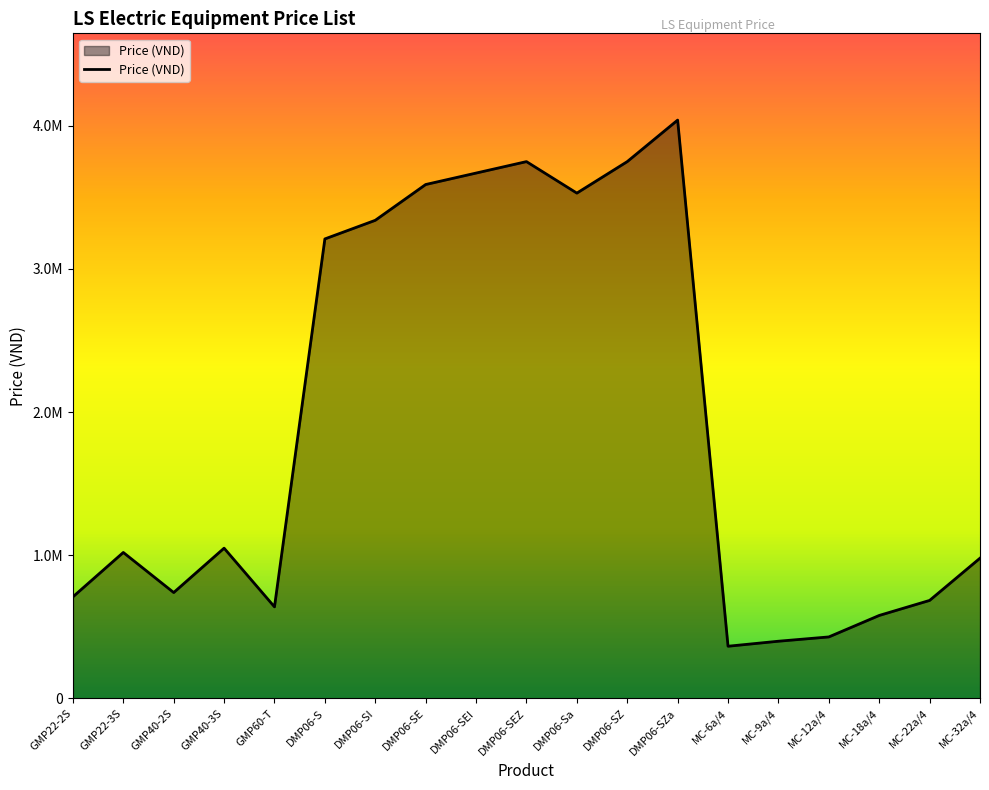

Reading right to left, what are all the values shown in this chart?

MC-32a/4=980000	MC-22a/4=685000	MC-18a/4=580000	MC-12a/4=430000	MC-9a/4=400000	MC-6a/4=365000	DMP06-SZa=4040000	DMP06-SZ=3750000	DMP06-Sa=3530000	DMP06-SEZ=3750000	DMP06-SEI=3670000	DMP06-SE=3590000	DMP06-SI=3340000	DMP06-S=3210000	GMP60-T=640000	GMP40-3S=1050000	GMP40-2S=740000	GMP22-3S=1020000	GMP22-2S=710000